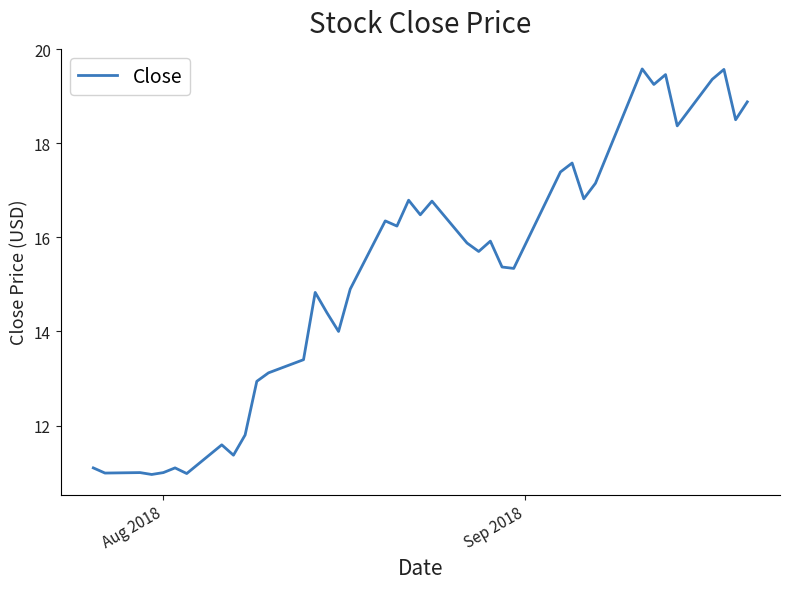

What is the minimum value shown in the chart?

11.0